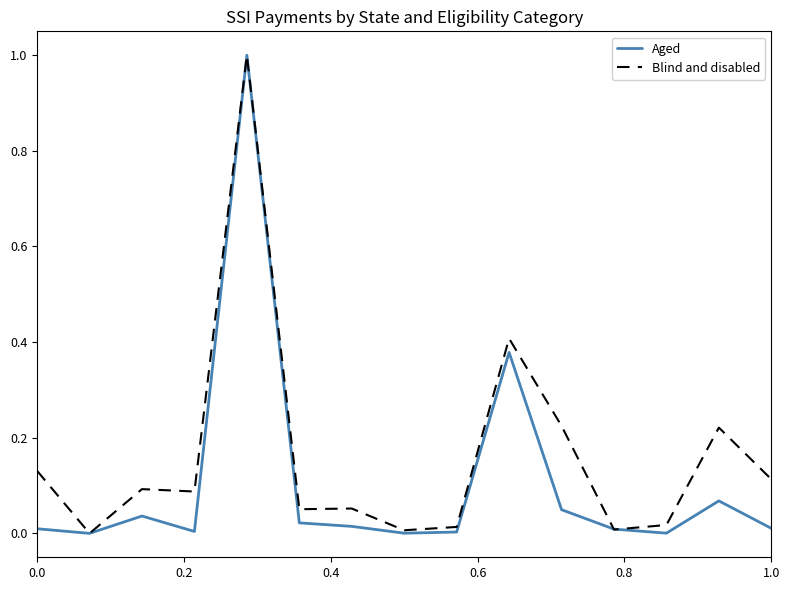

What is the greatest value displayed?

1.0